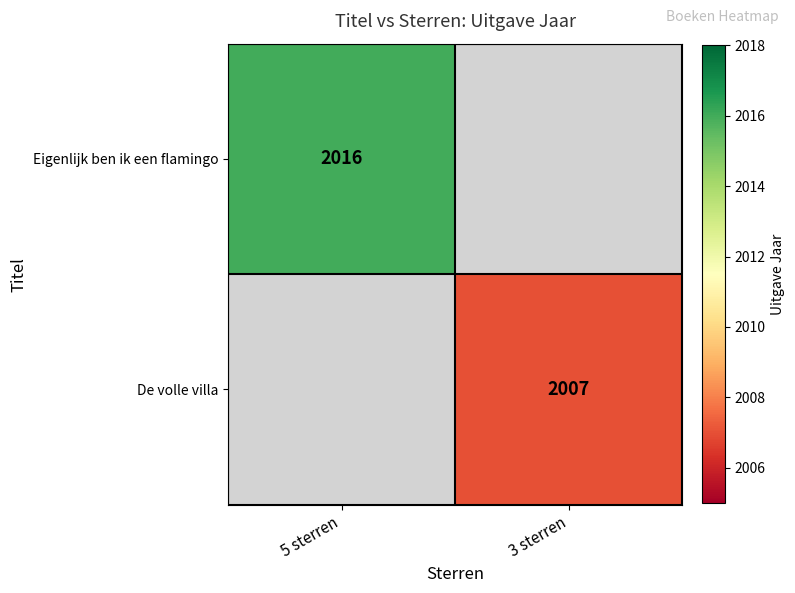

The value of De volle villa at 3 sterren is 2007. True or false?

True